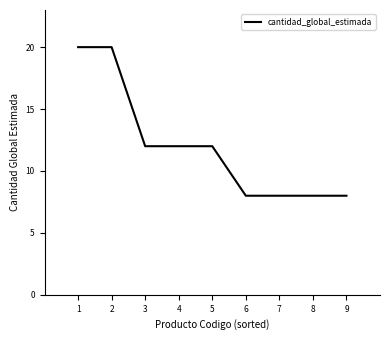

What is the maximum value shown in the chart?

20